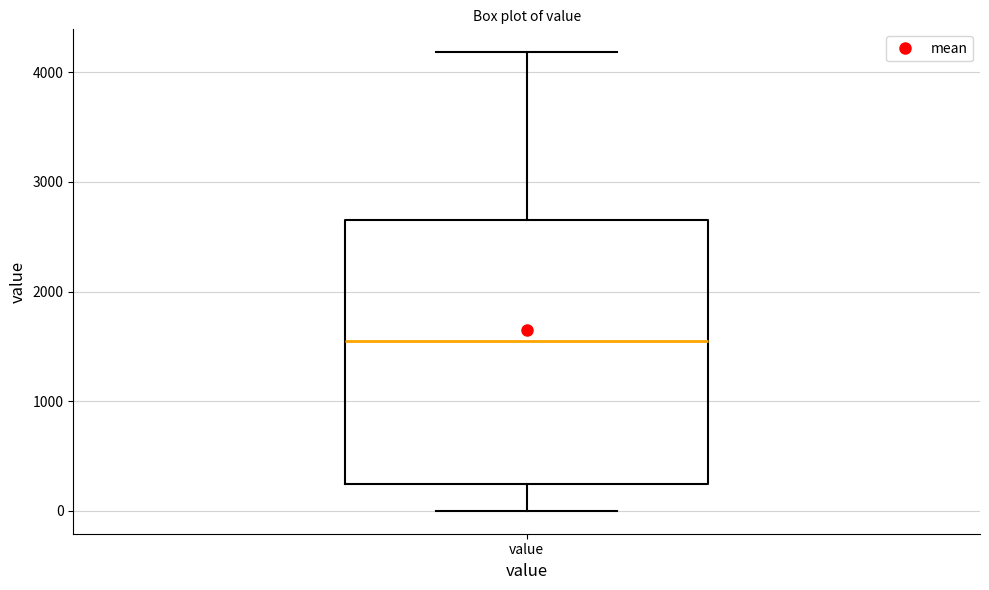

Transcribe this box plot: give where the median line is, the range the box spans, and where the two whiskers end, as read against the y-axis. The values are not printed on the chart, so give them approximately, as read against the axis.

median 1600, box 200 to 2700, whiskers 0 to 4200